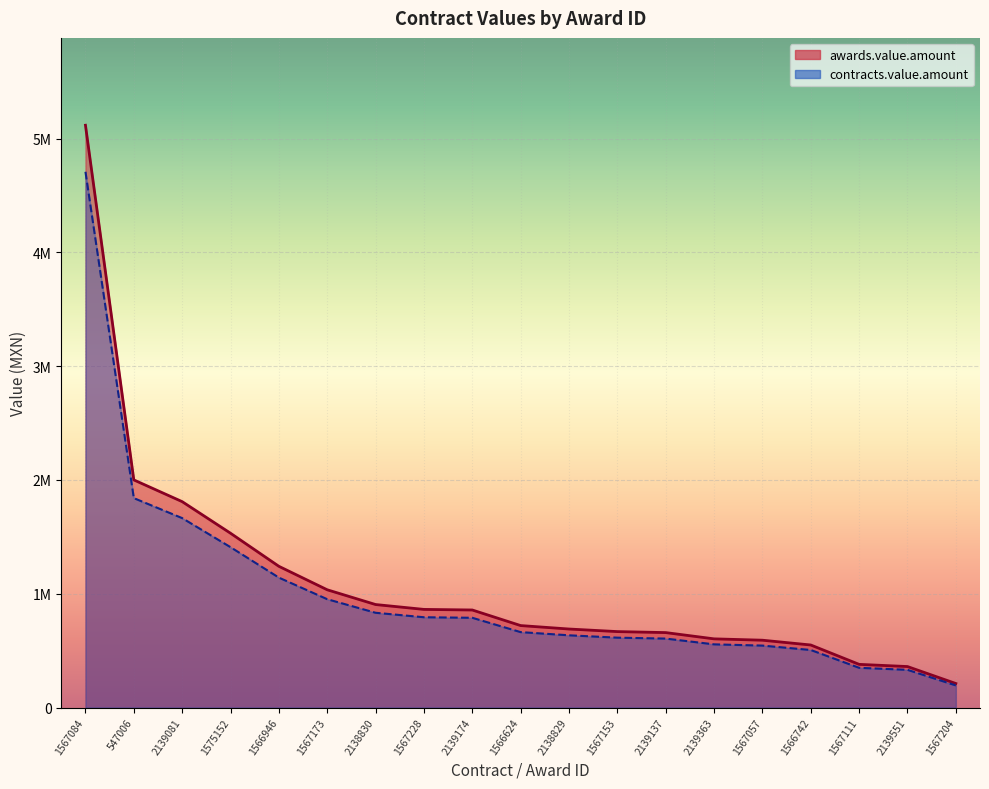

At which label does contracts.value.amount reach its peak?

1567084